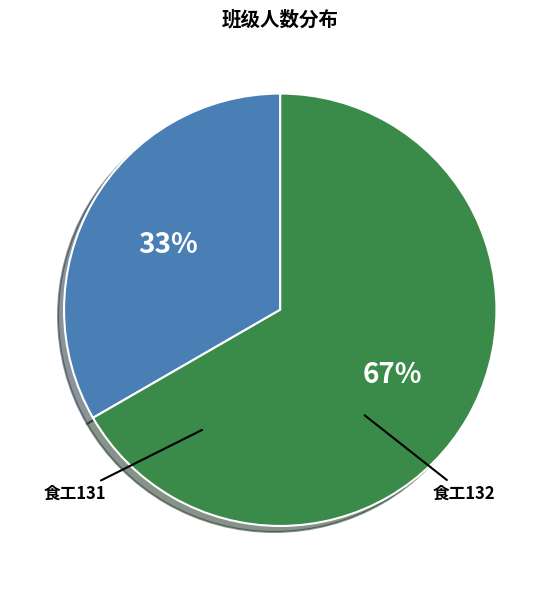

Rank the categories by value from lowest to highest.

食工131, 食工132